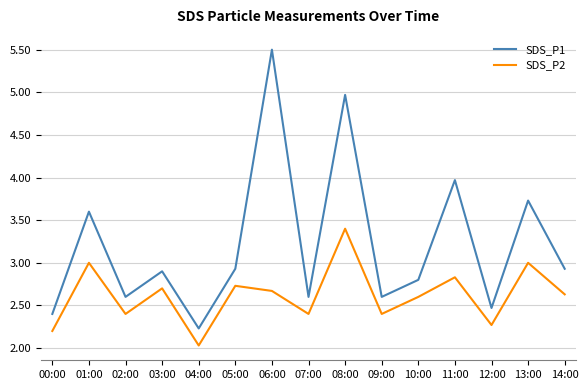

Is it true that SDS_P1 equals 2.9 at 05:00?

True